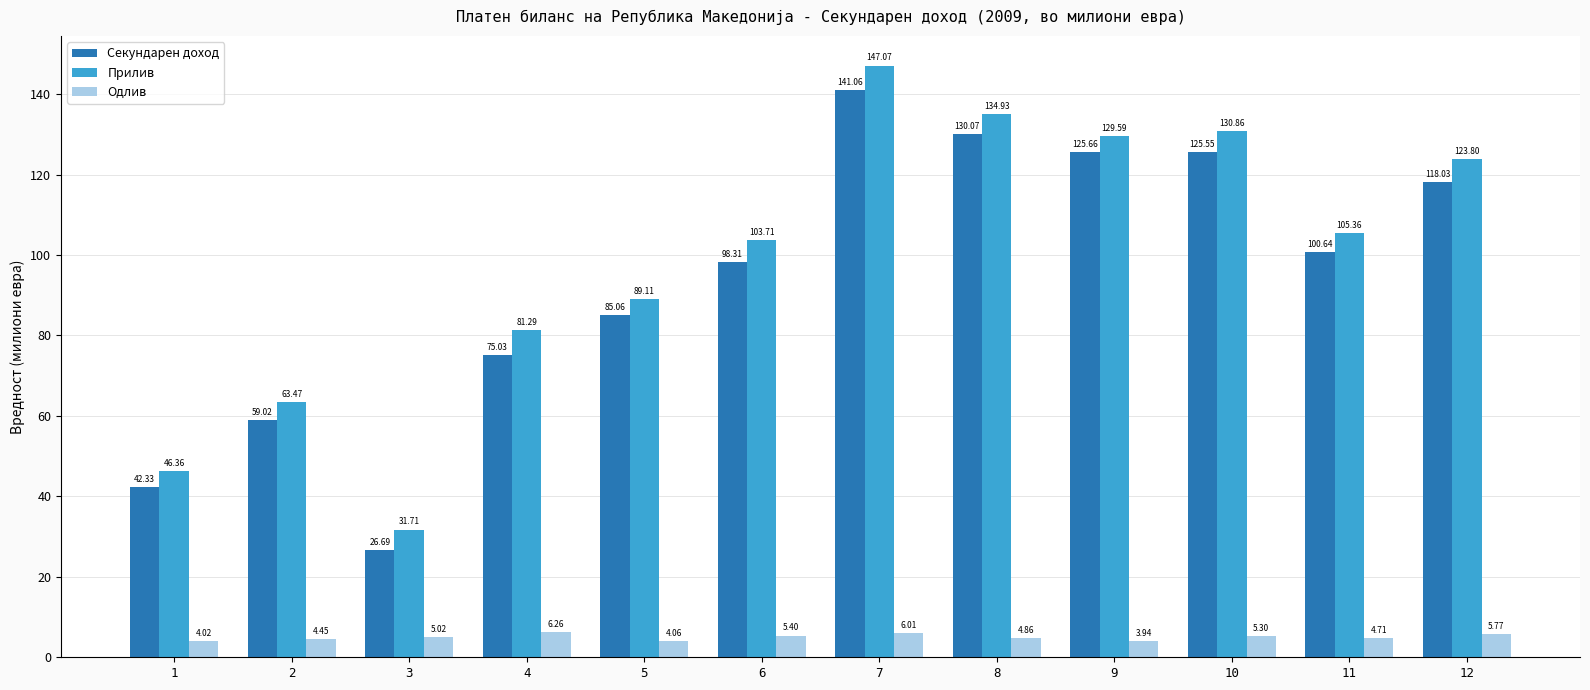

Rank the series by their maximum value, from lowest to highest.

Одлив, Секундарен доход, Прилив